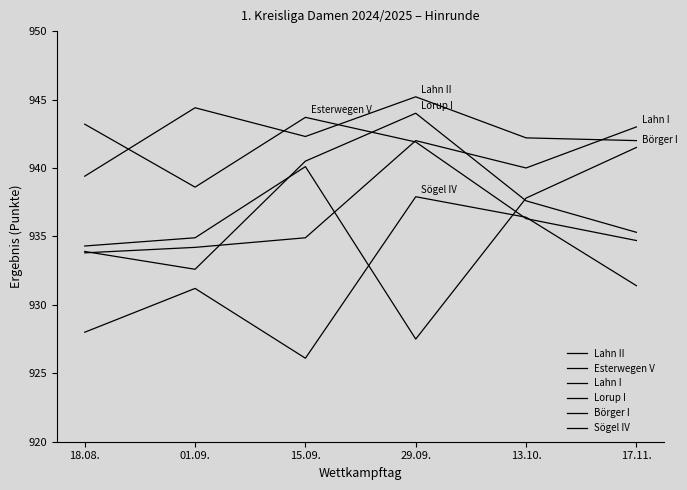

What is the label of the 1st point from the right?

17.11.